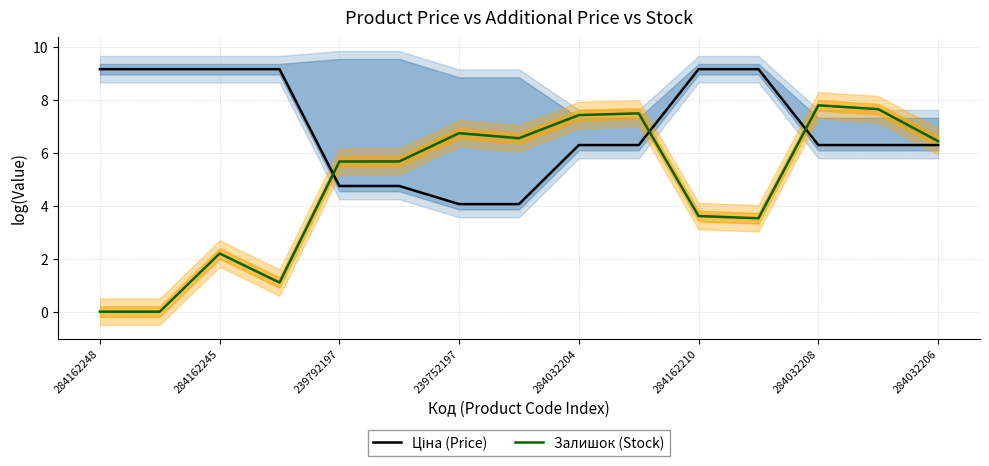

True or false: Ціна (Price) and Залишок (Stock) intersect in this chart.

True